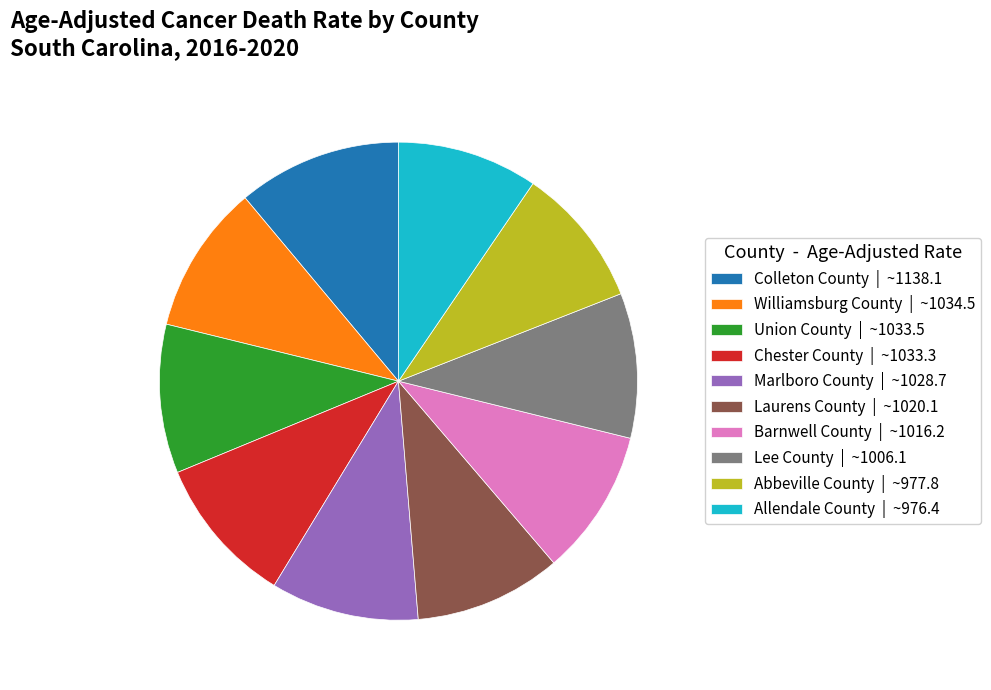

Is it true that Barnwell County | ~1016.2 is 10% of the pie?

True